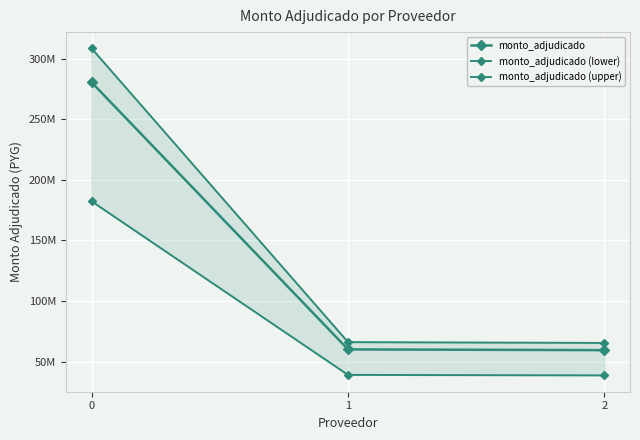

Which series has the largest range (max minus min)?

monto_adjudicado (upper)